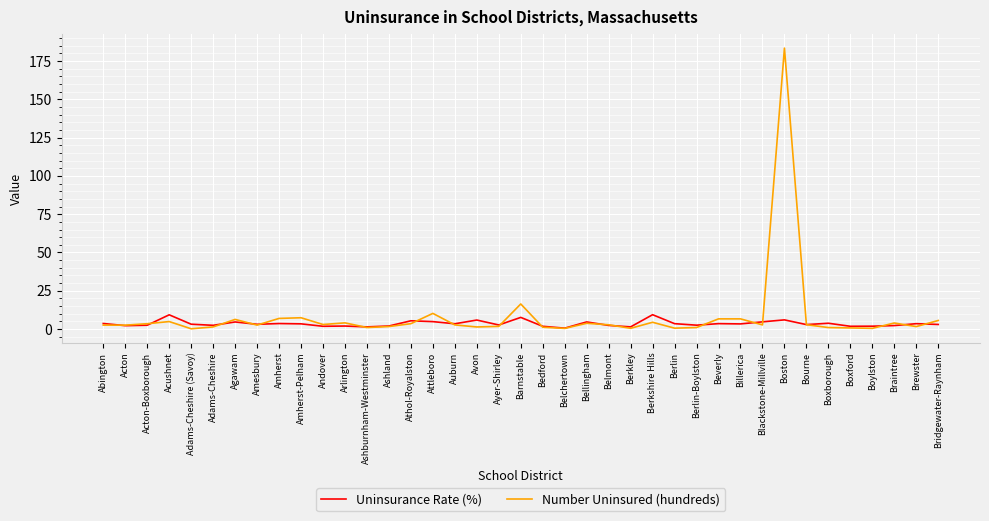

What are all the series names shown in the legend?

Uninsurance Rate (%), Number Uninsured (hundreds)